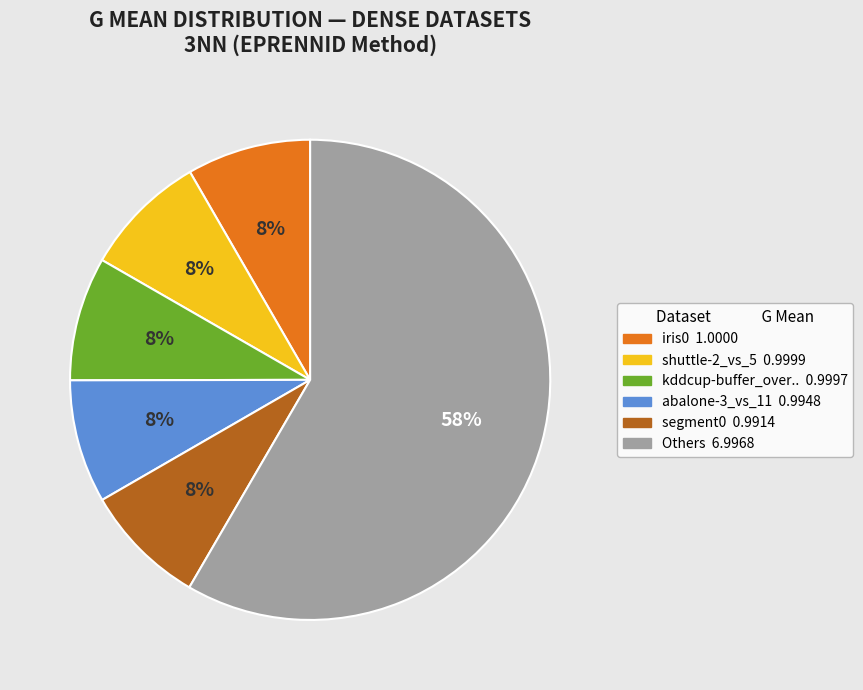

How many segments does this pie chart have?

6